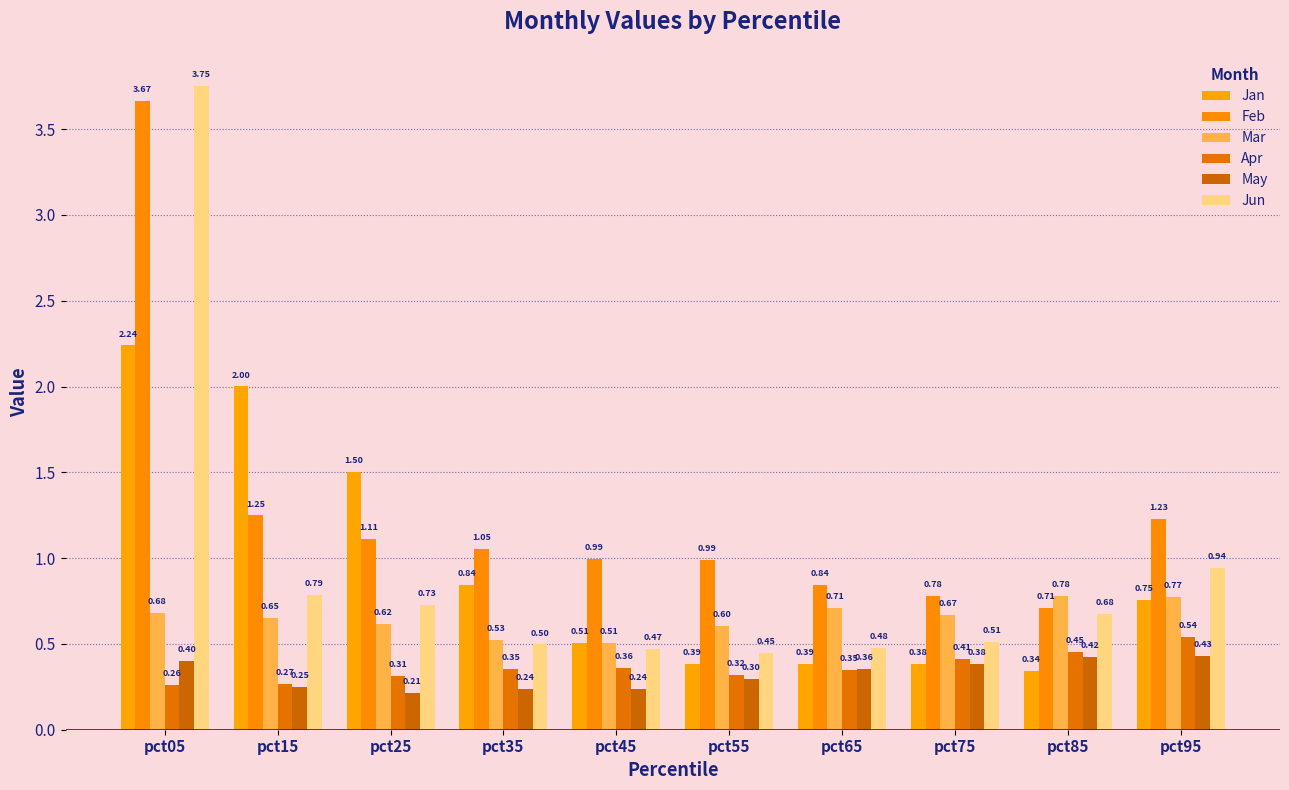

What is the value of the May bar at the 10th from the left?

0.4